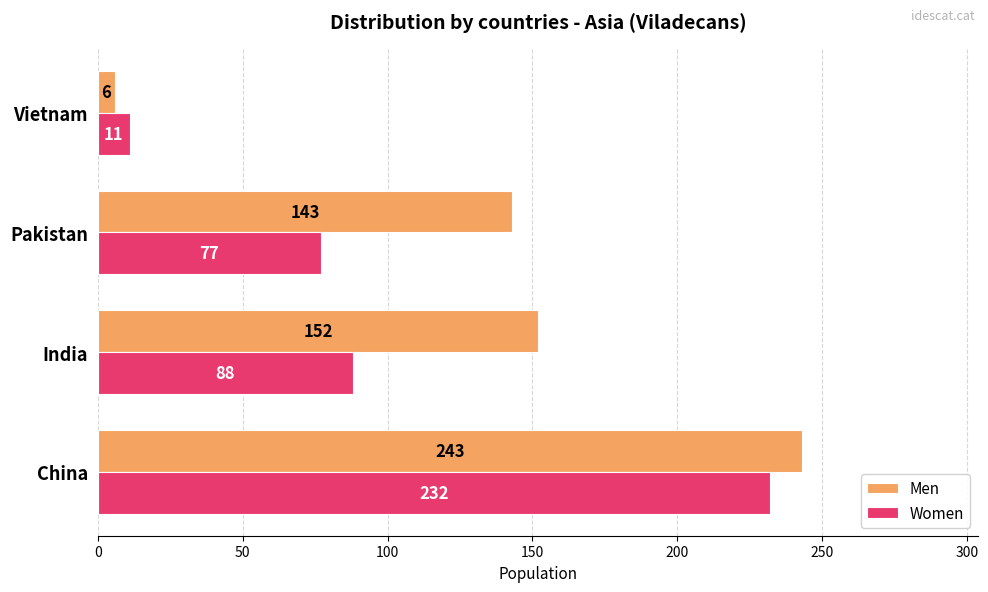

What is the greatest value displayed?

243